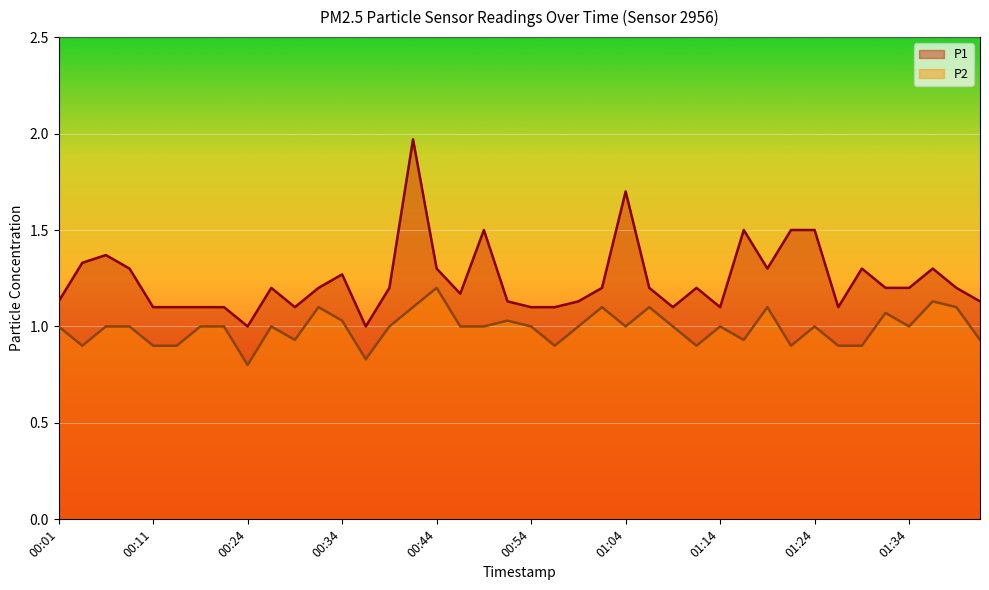

Where is the first local minimum for P2?

00:04